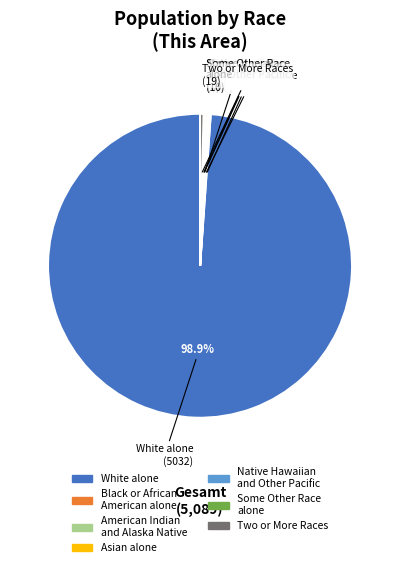

What portion of the pie excludes White alone?

1.1%